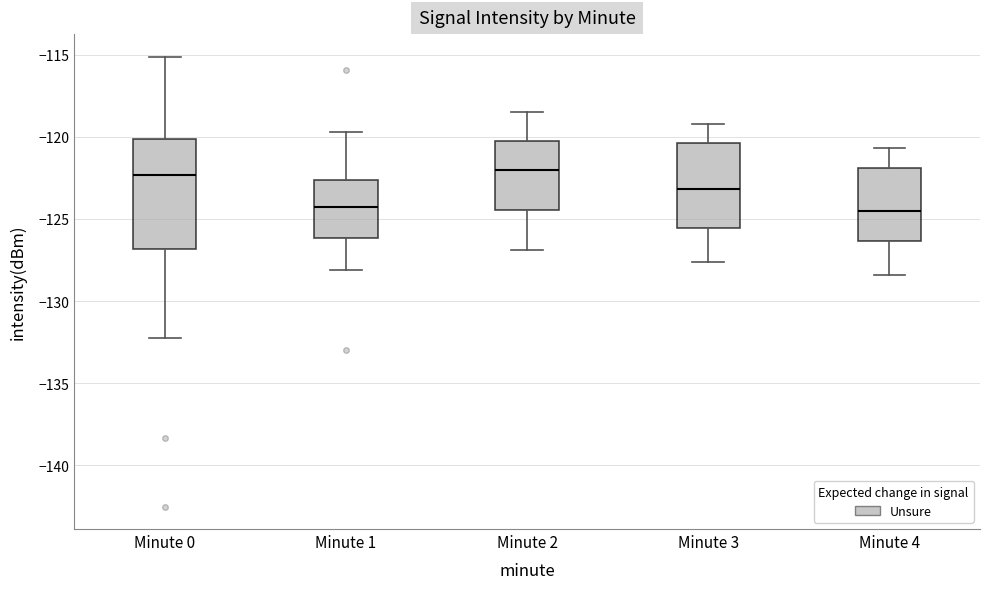

Comparing the boxes themselves (not the whiskers), which one is the tallest?

Minute 0